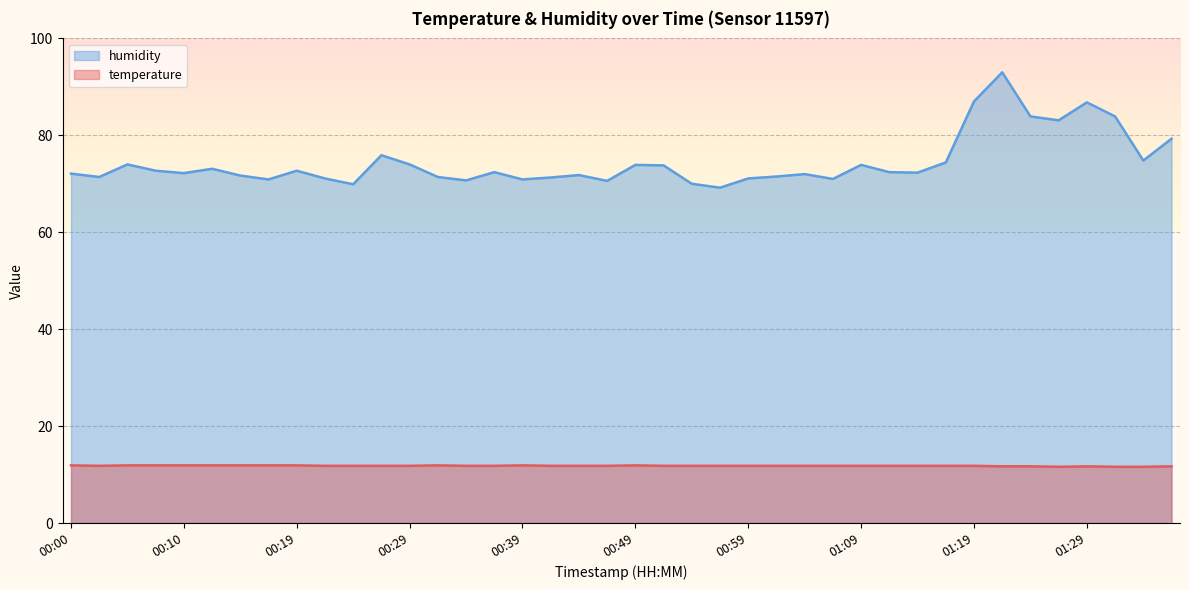

List the series in order of their peak value, highest first.

humidity, temperature